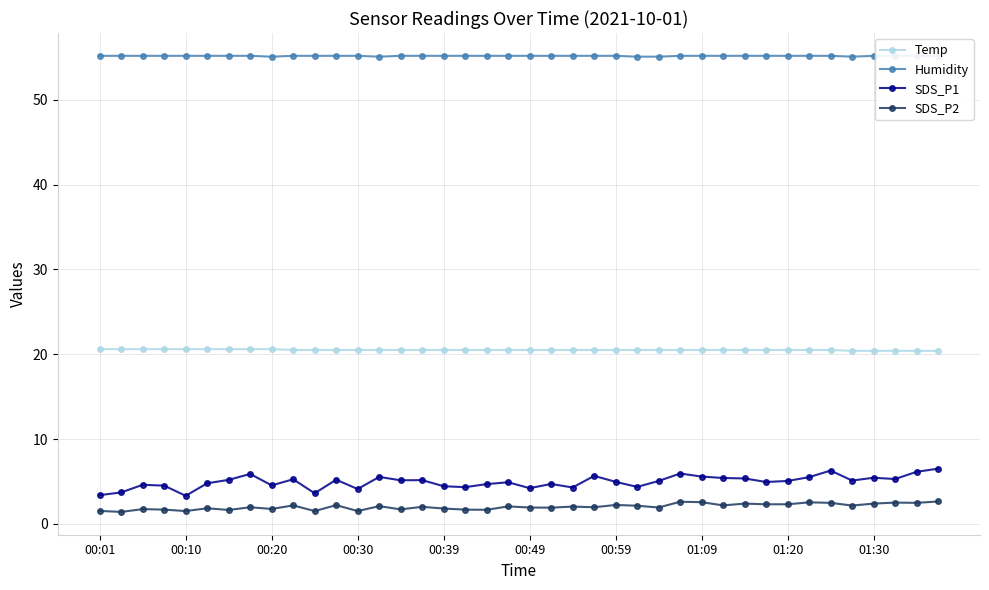

The value of SDS_P1 at 14 is 5.1. True or false?

True